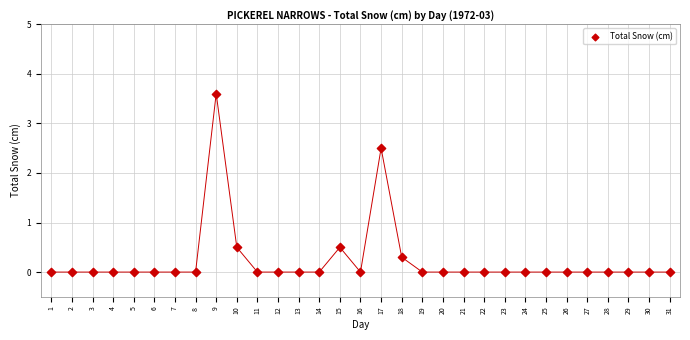

What is the range of X values (max minus min)?

30.0